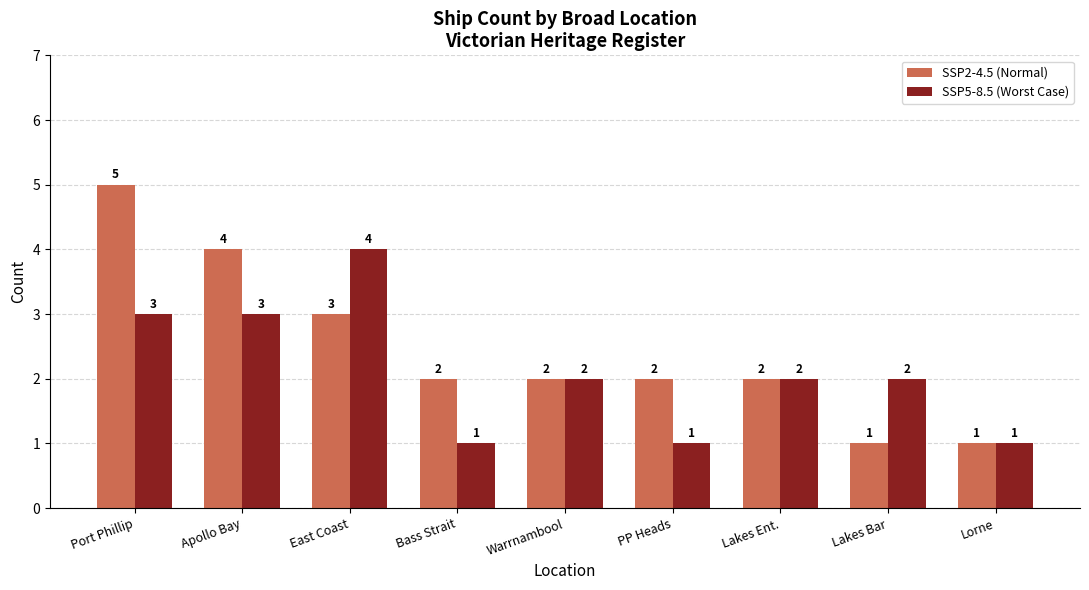

How many data points does each series have?

9